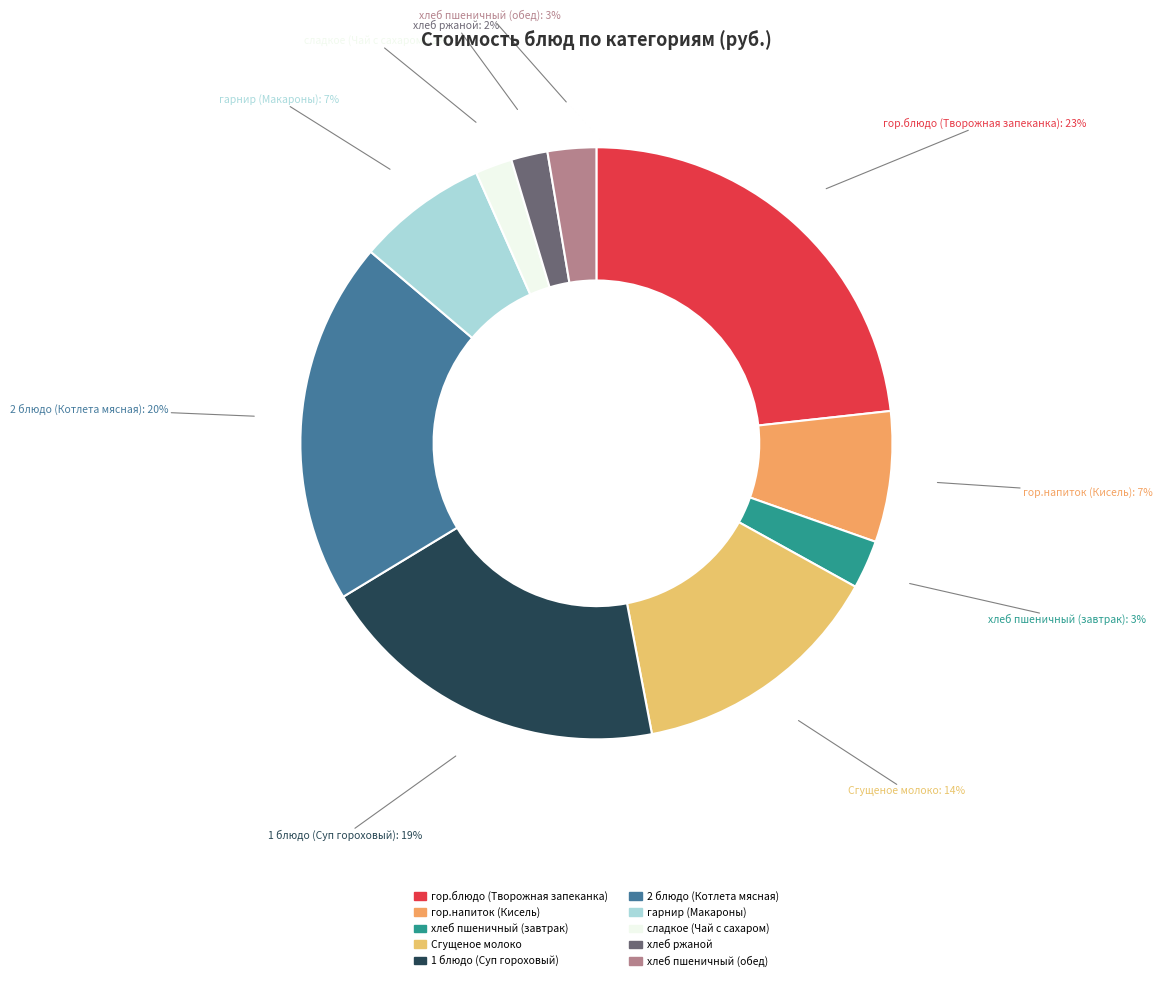

How many slices are in this pie chart?

10